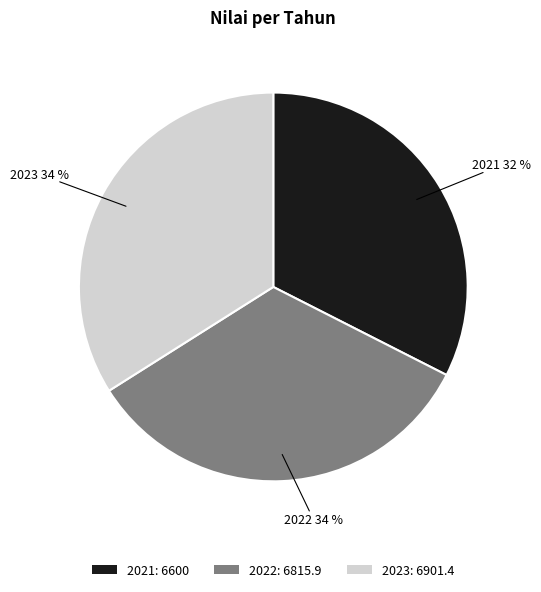

Which has a higher value, 2021: 6600 or 2023: 6901.4?

2023: 6901.4